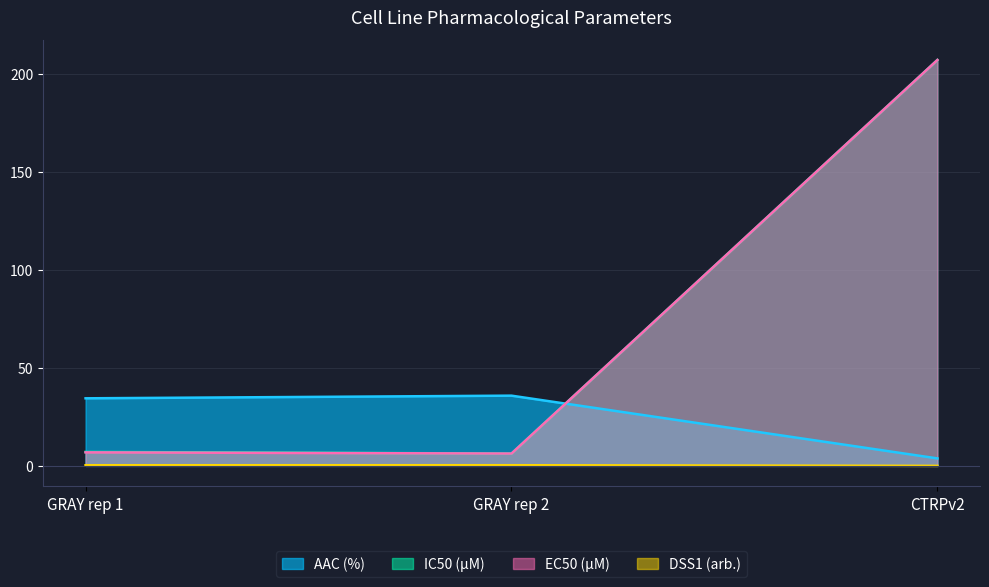

What is the label of the 2nd point from the left?

GRAY rep 2